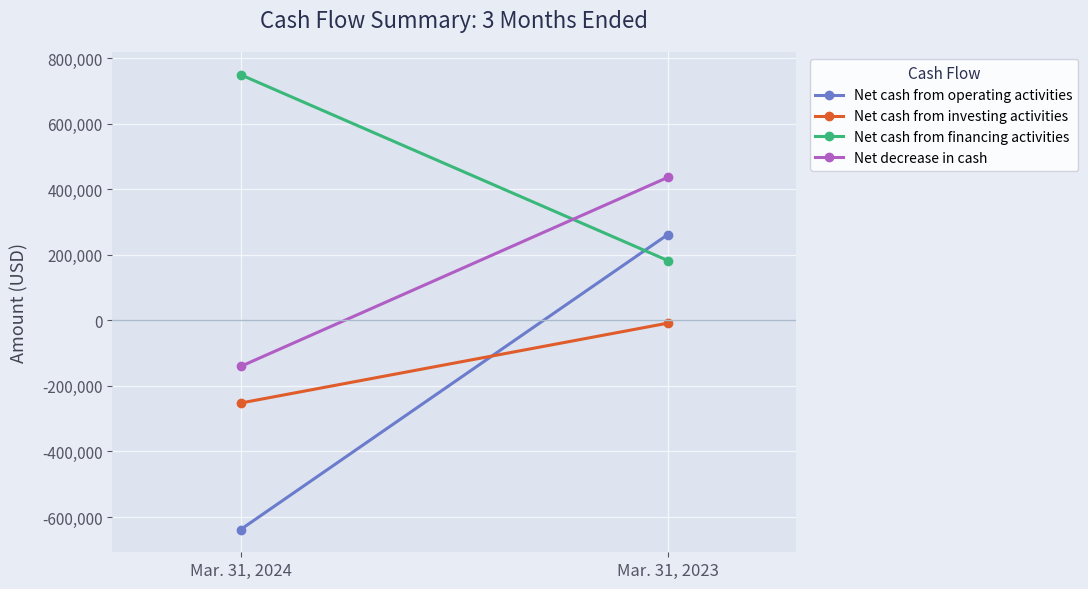

How many values in the Net cash from operating activities series are below 262251?

1